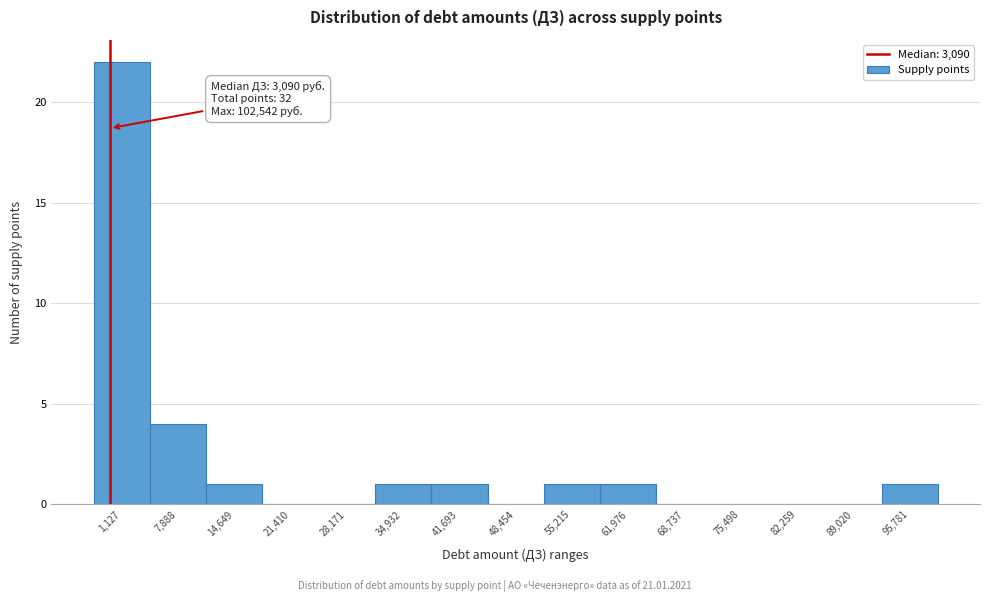

Reading left to right, what are all the values shown in this chart?

1,127=22	7,888=4	14,649=1	21,410=0	28,171=0	34,932=1	41,693=1	48,454=0	55,215=1	61,976=1	68,737=0	75,498=0	82,259=0	89,020=0	95,781=1